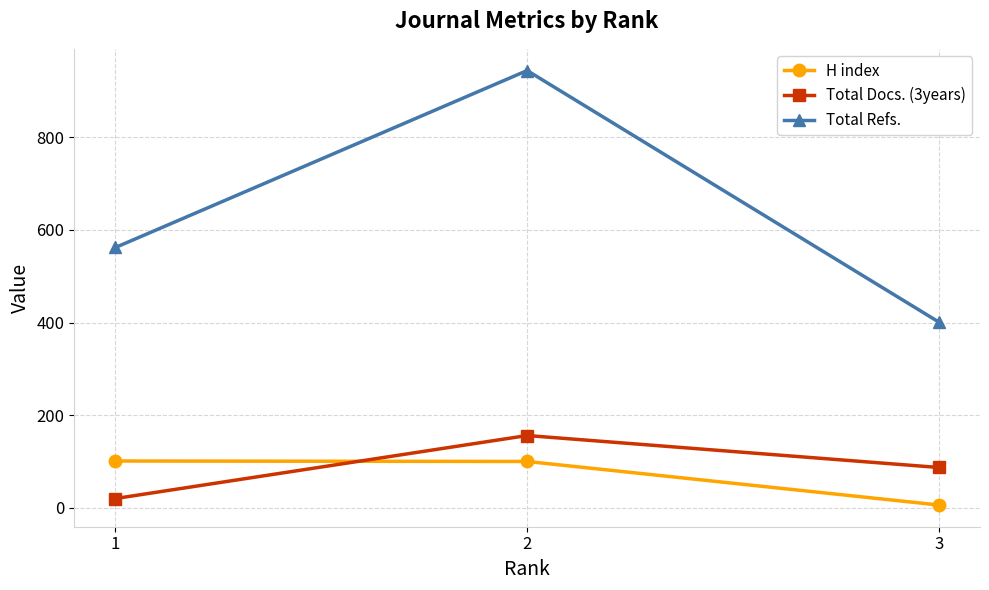

List the labels in order of Total Refs. value, smallest first.

3, 1, 2